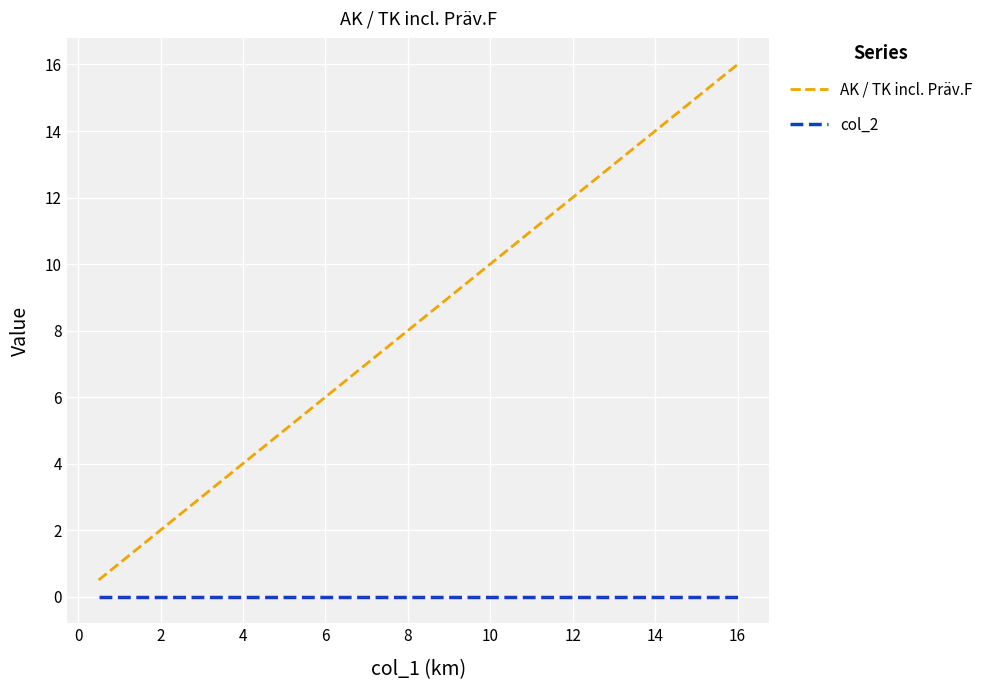

Which series has the widest spread of values?

AK / TK incl. Präv.F